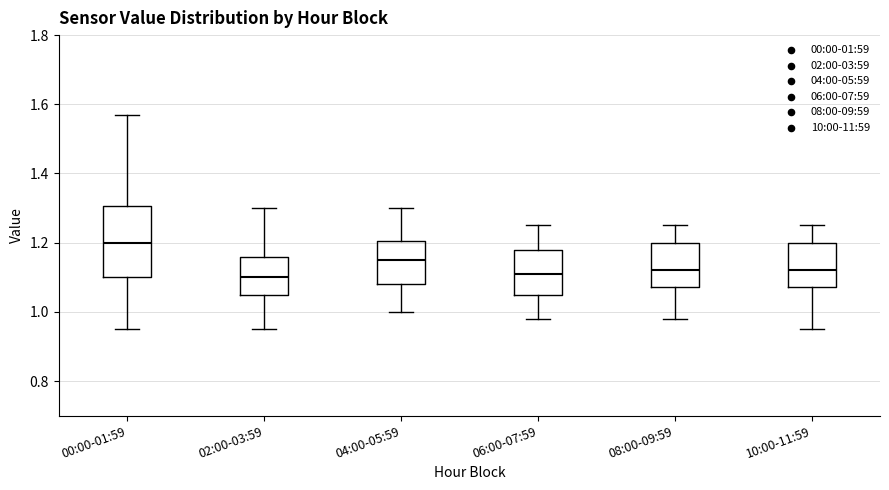

Reading left to right, read every box against the y-axis: the position of its median line, the range the box covers, and the ends of its whiskers. The values are not printed on the chart, so give them approximately, as read against the axis.

00:00-01:59: median 1.20, box 1.10 to 1.30, whiskers 0.96 to 1.58
02:00-03:59: median 1.10, box 1.06 to 1.16, whiskers 0.96 to 1.30
04:00-05:59: median 1.16, box 1.08 to 1.20, whiskers 1.00 to 1.30
06:00-07:59: median 1.12, box 1.06 to 1.18, whiskers 0.98 to 1.26
08:00-09:59: median 1.12, box 1.08 to 1.20, whiskers 0.98 to 1.26
10:00-11:59: median 1.12, box 1.08 to 1.20, whiskers 0.96 to 1.26